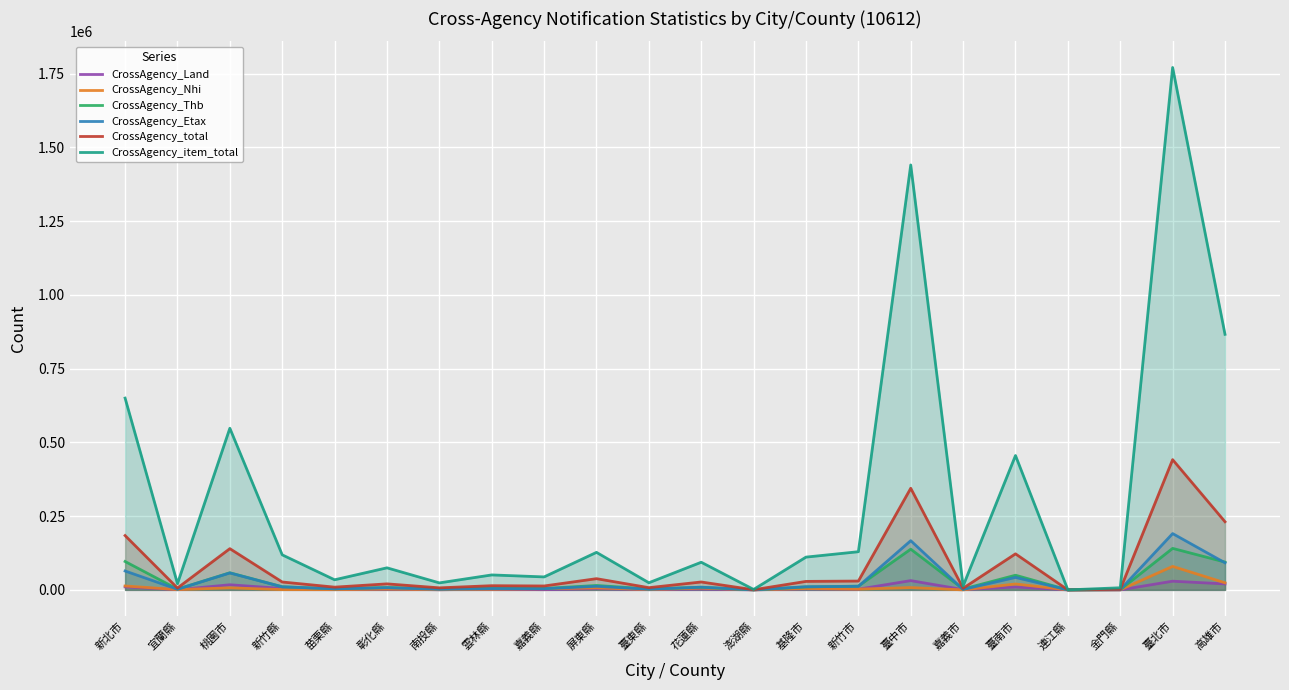

What is the label of the 1st point from the right?

高雄市